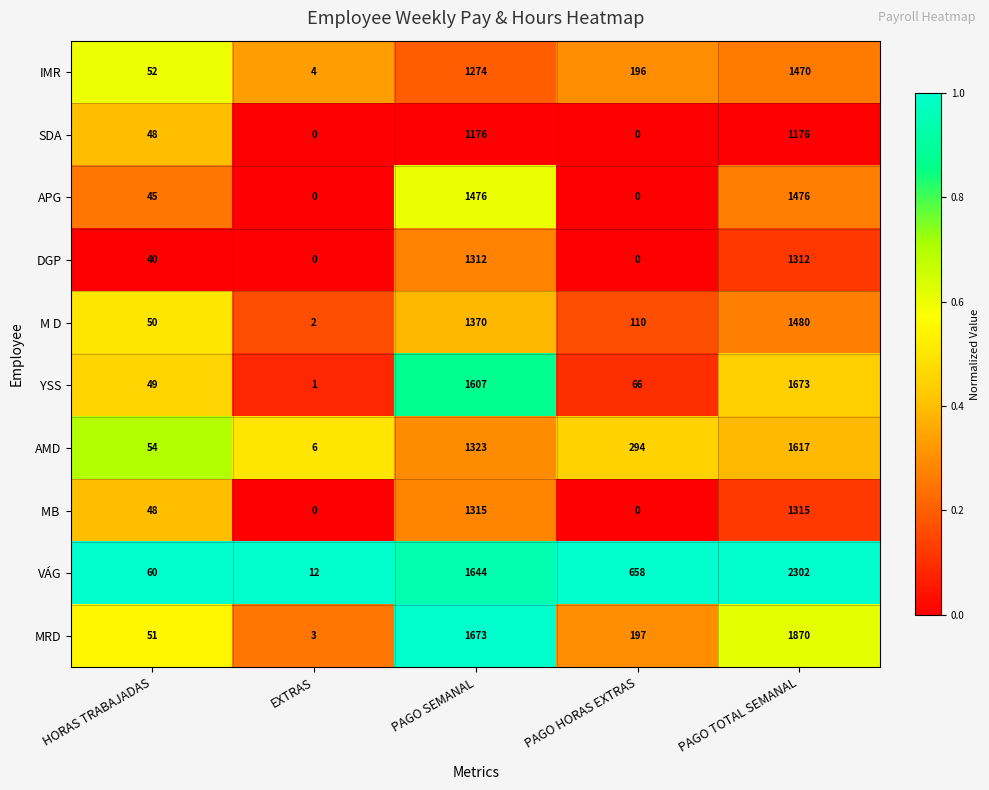

Which series has the widest spread of values?

VÁG